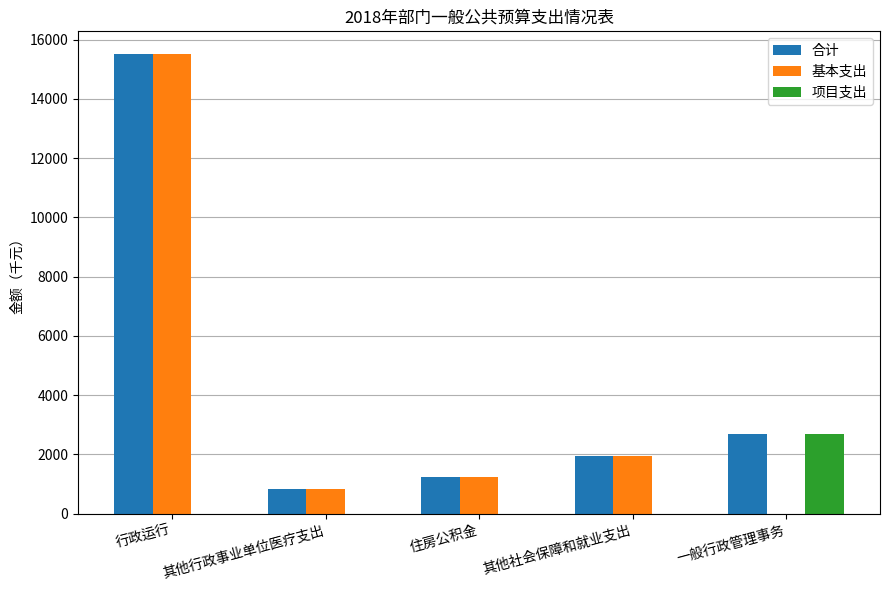

What is the sum of all 项目支出 values?

2675